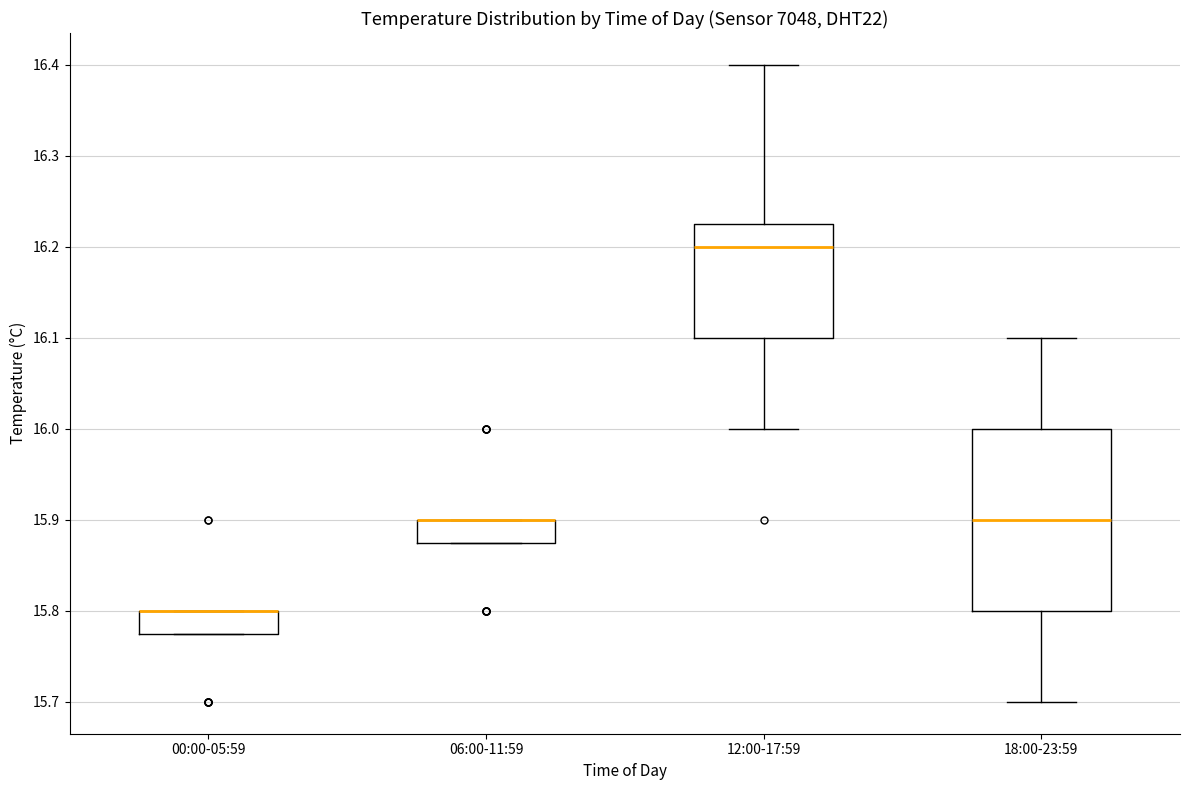

Where is the lower edge of the box for 06:00-11:59 on the y-axis? The values are not printed on the chart, so give them approximately, as read against the axis.

15.88